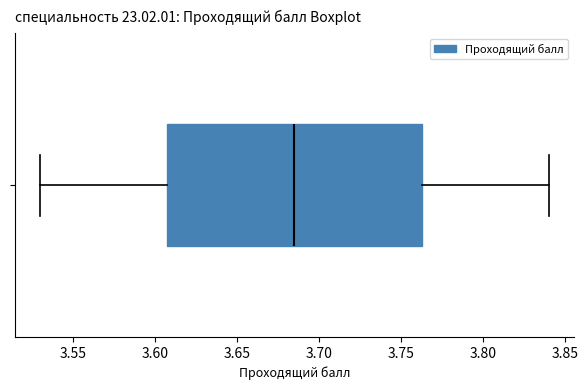

Where does the left whisker of the box end on the x-axis? The values are not printed on the chart, so give them approximately, as read against the axis.

3.530